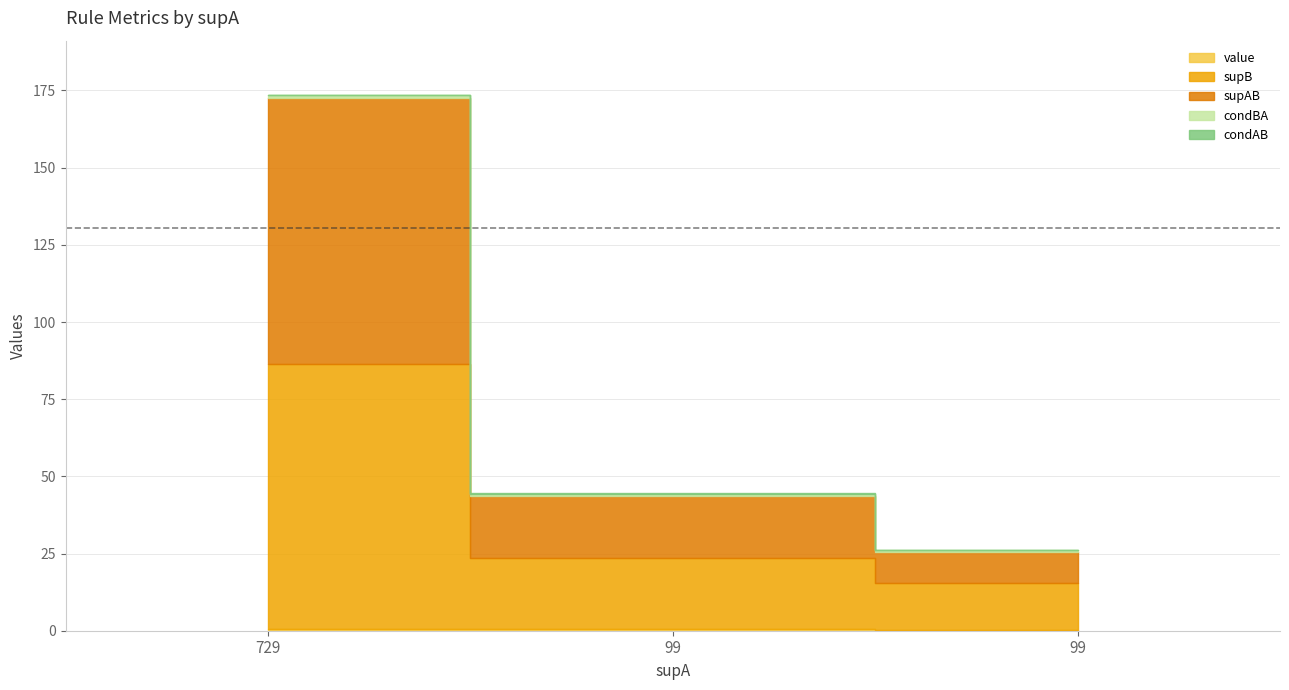

Rank the series at 99 from highest to lowest value.

supB, supAB, condBA, value, condAB